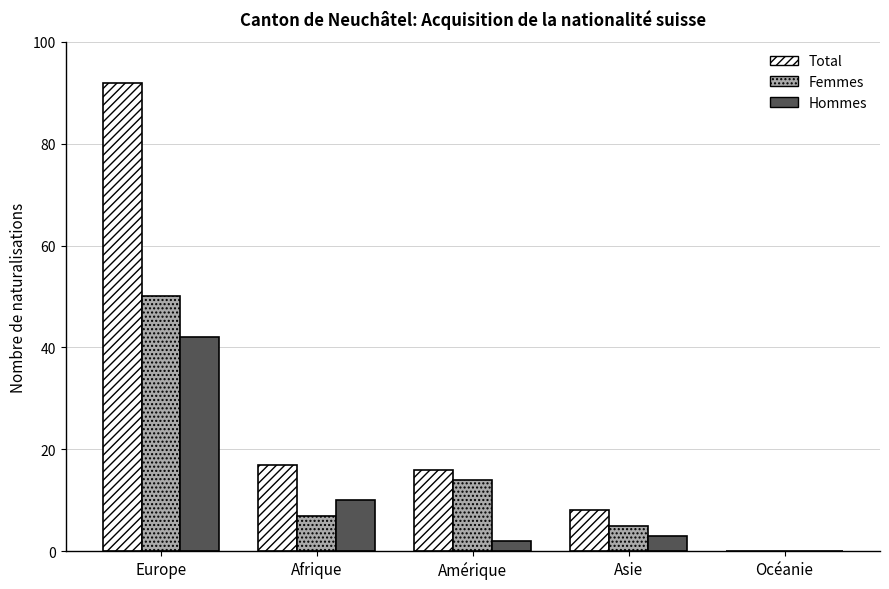

Reading left to right, list all the values displayed in this chart.

Total: Europe=92	Afrique=17	Amérique=16	Asie=8	Océanie=0
Femmes: Europe=50	Afrique=7	Amérique=14	Asie=5	Océanie=0
Hommes: Europe=42	Afrique=10	Amérique=2	Asie=3	Océanie=0